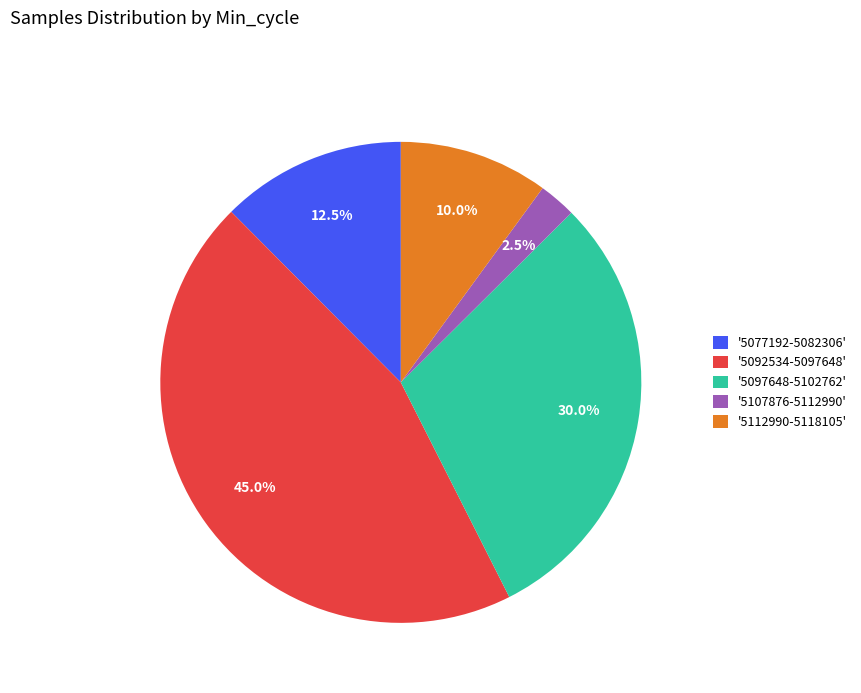

Which has a higher value, '5097648-5102762' or '5077192-5082306'?

'5097648-5102762'